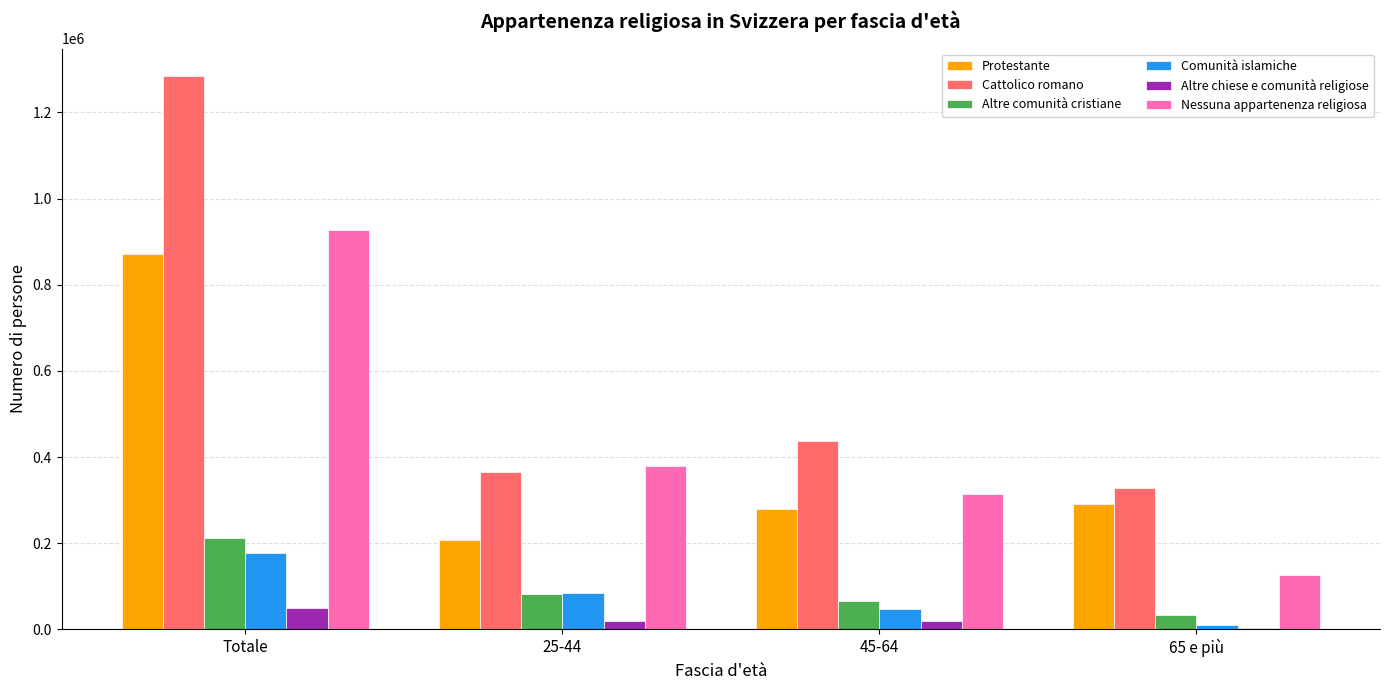

The value of Protestante at 45-64 is 280387.6. True or false?

True